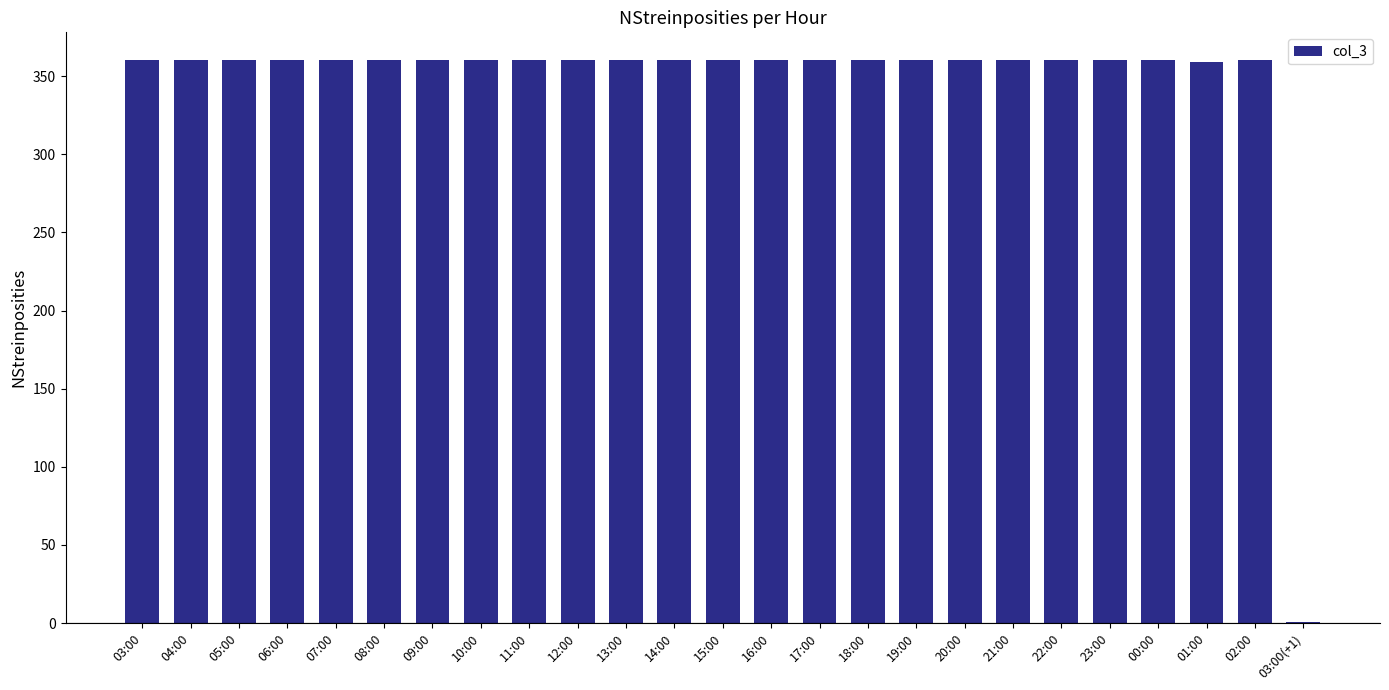

What is the sum of the values at 19:00 and 11:00?

720